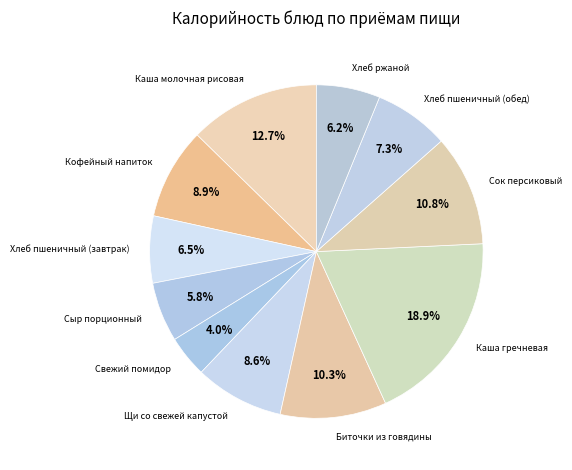

Is there any slice that represents more than half of the pie?

No